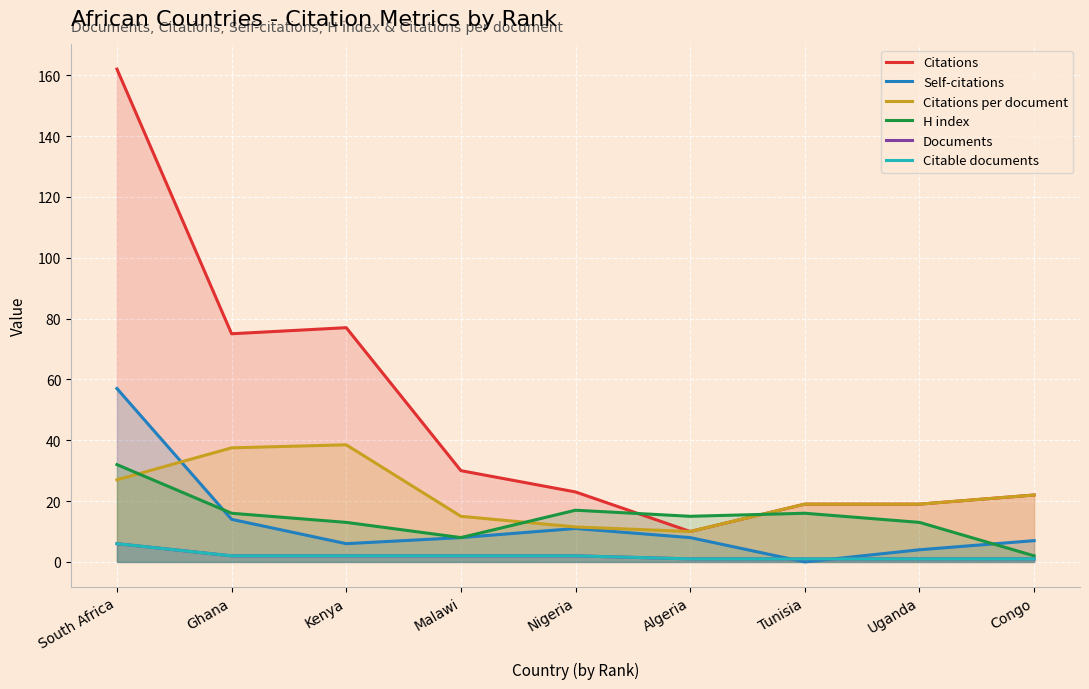

What is the label of the 2nd point from the right?

Uganda